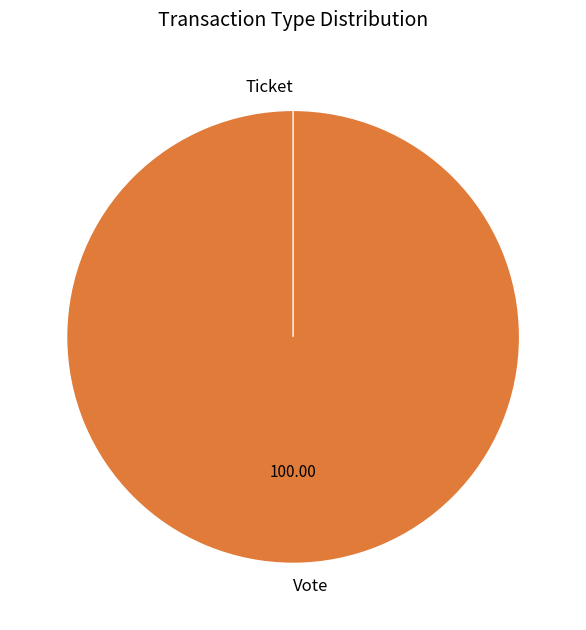

What is the total percentage of Vote and Ticket?

100.0%